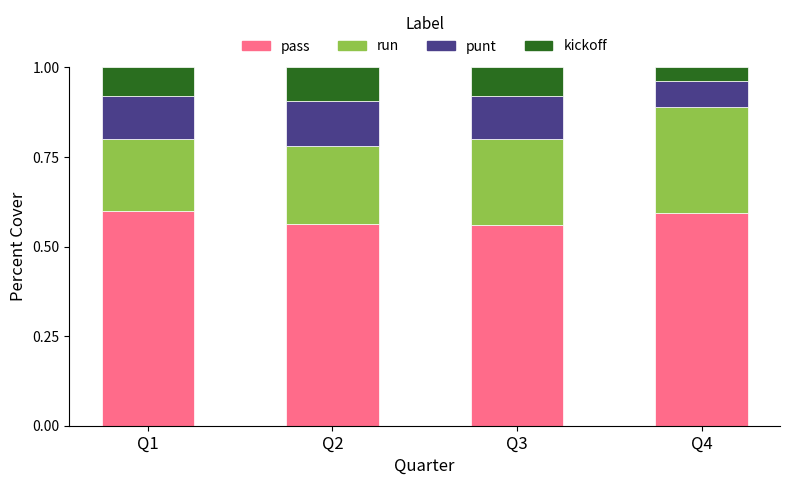

What is the total value across all series at Q3?

1.0